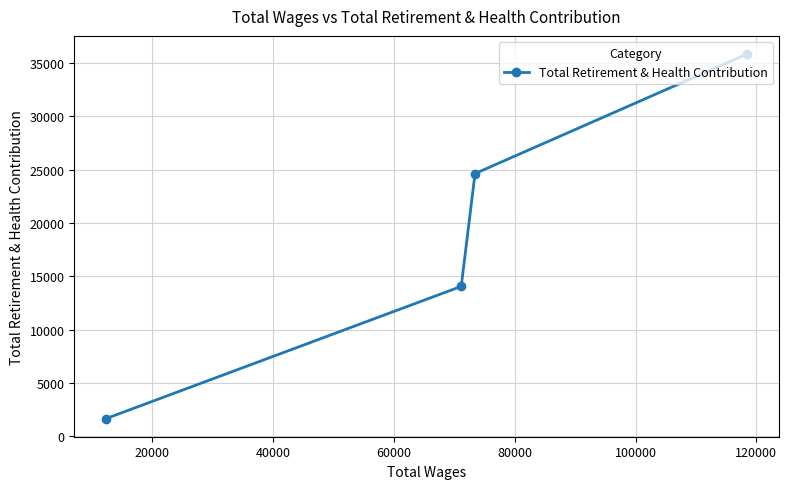

What is the sum of all values?

76235